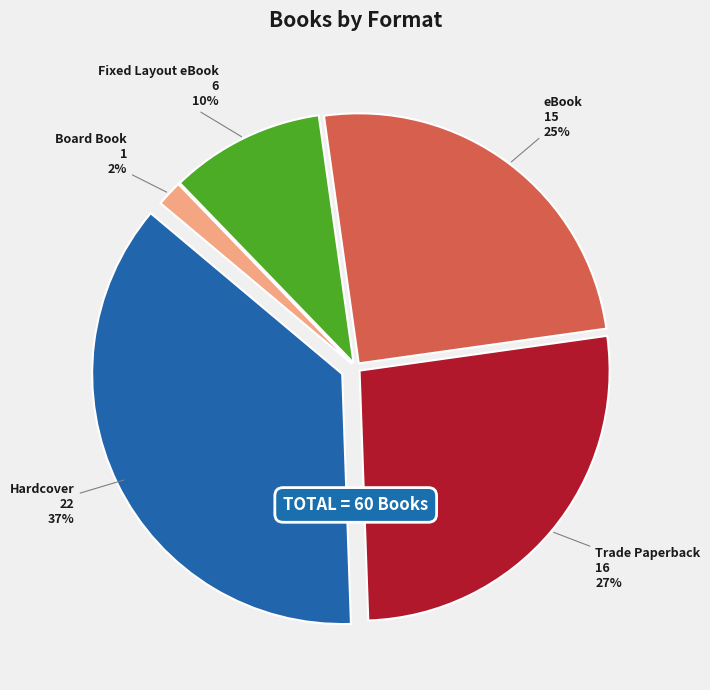

What is the ratio of the value at Board Book to the value at Trade Paperback?

0.1